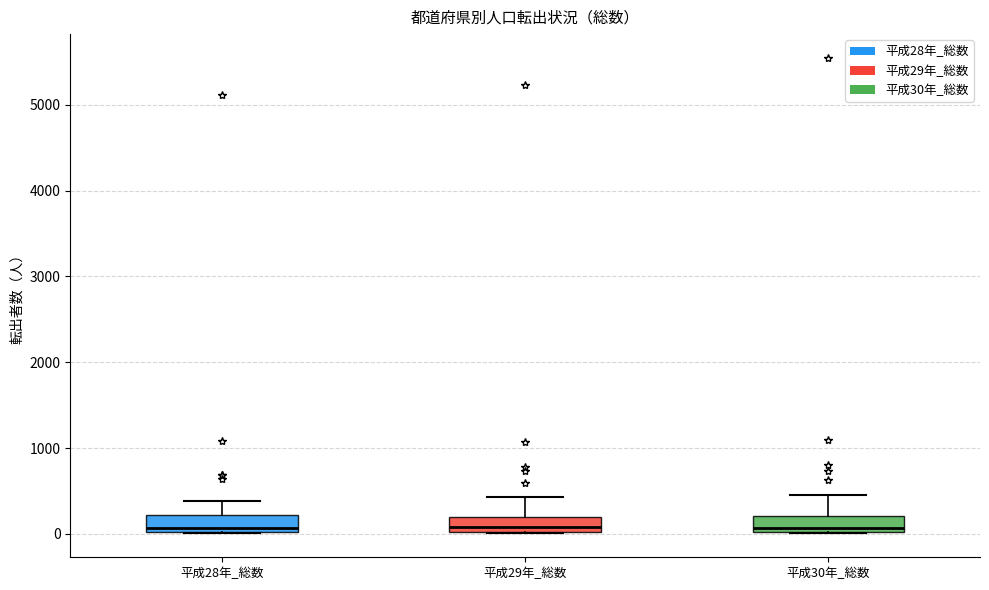

Reading left to right, transcribe this box plot: for each box, give where its median line is, the range the box spans, and where its two whiskers end, as read against the y-axis. The values are not printed on the chart, so give them approximately, as read against the axis.

平成28年_総数: median 100, box 0 to 200, whiskers 0 to 400
平成29年_総数: median 100, box 0 to 200, whiskers 0 to 400
平成30年_総数: median 100, box 0 to 200, whiskers 0 to 400